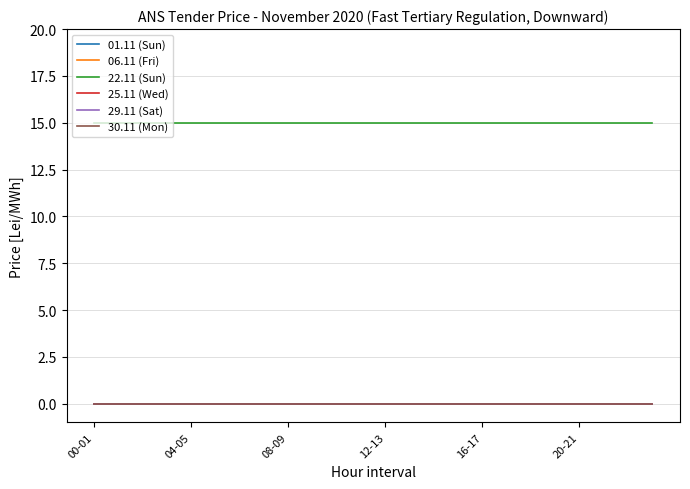

True or false: 29.11 (Sat) has more than 0 points higher than both neighbors.

False